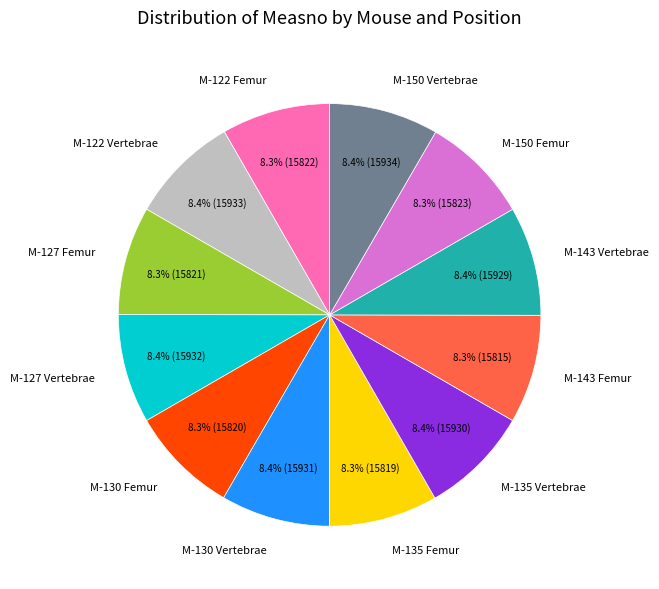

Does any single category account for the majority?

No